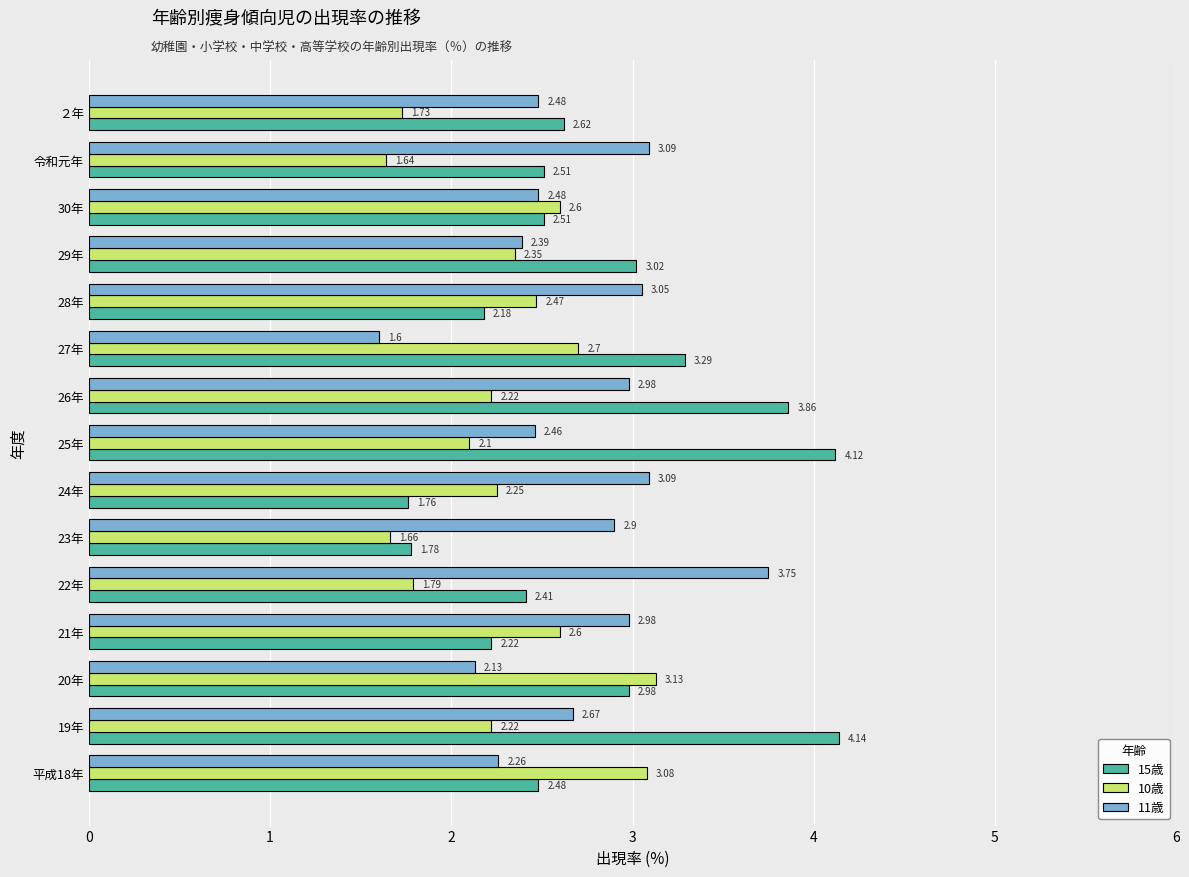

Between 20年 and 26年, which series saw the biggest shift?

10歳